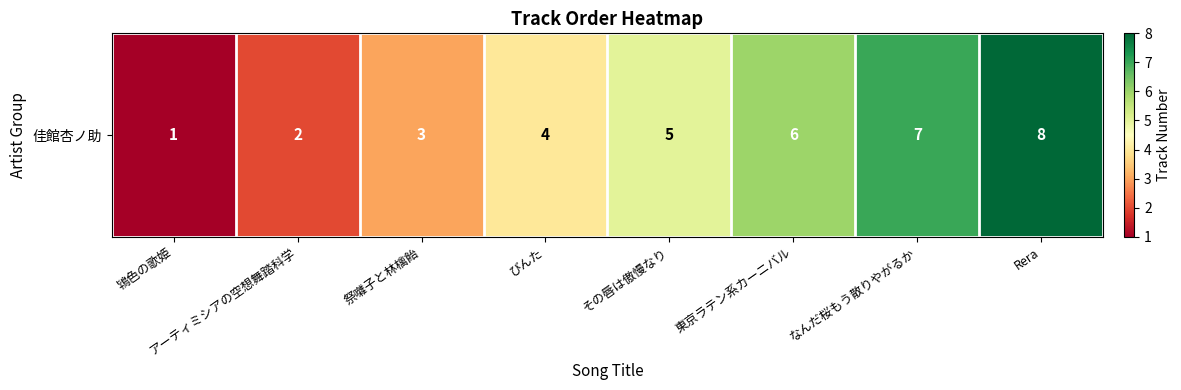

What is the ratio of the value at なんだ桜もう散りやがるか to the value at Rera?

0.9